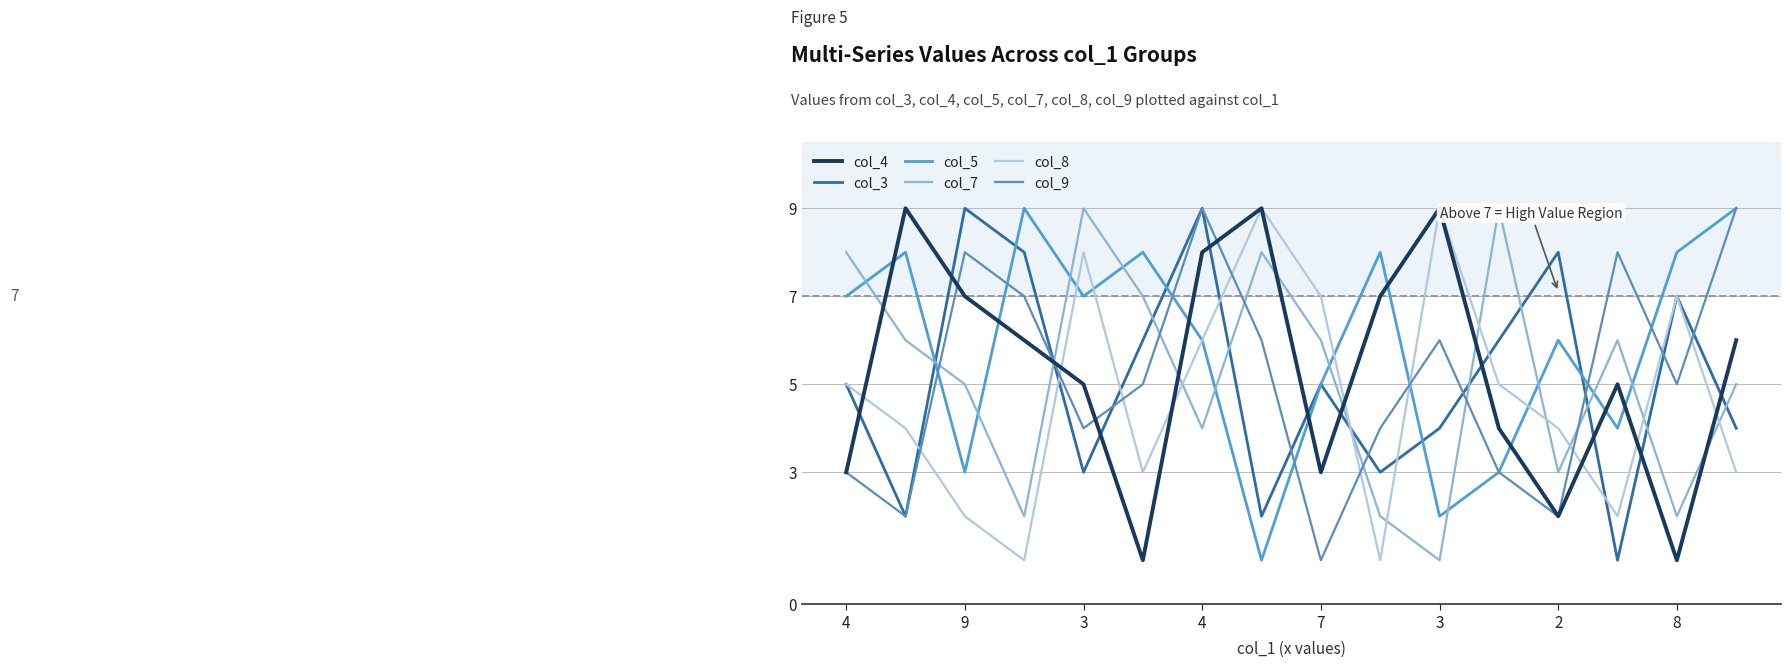

After their last crossing, which series has the higher values: col_3 or col_7?

col_7